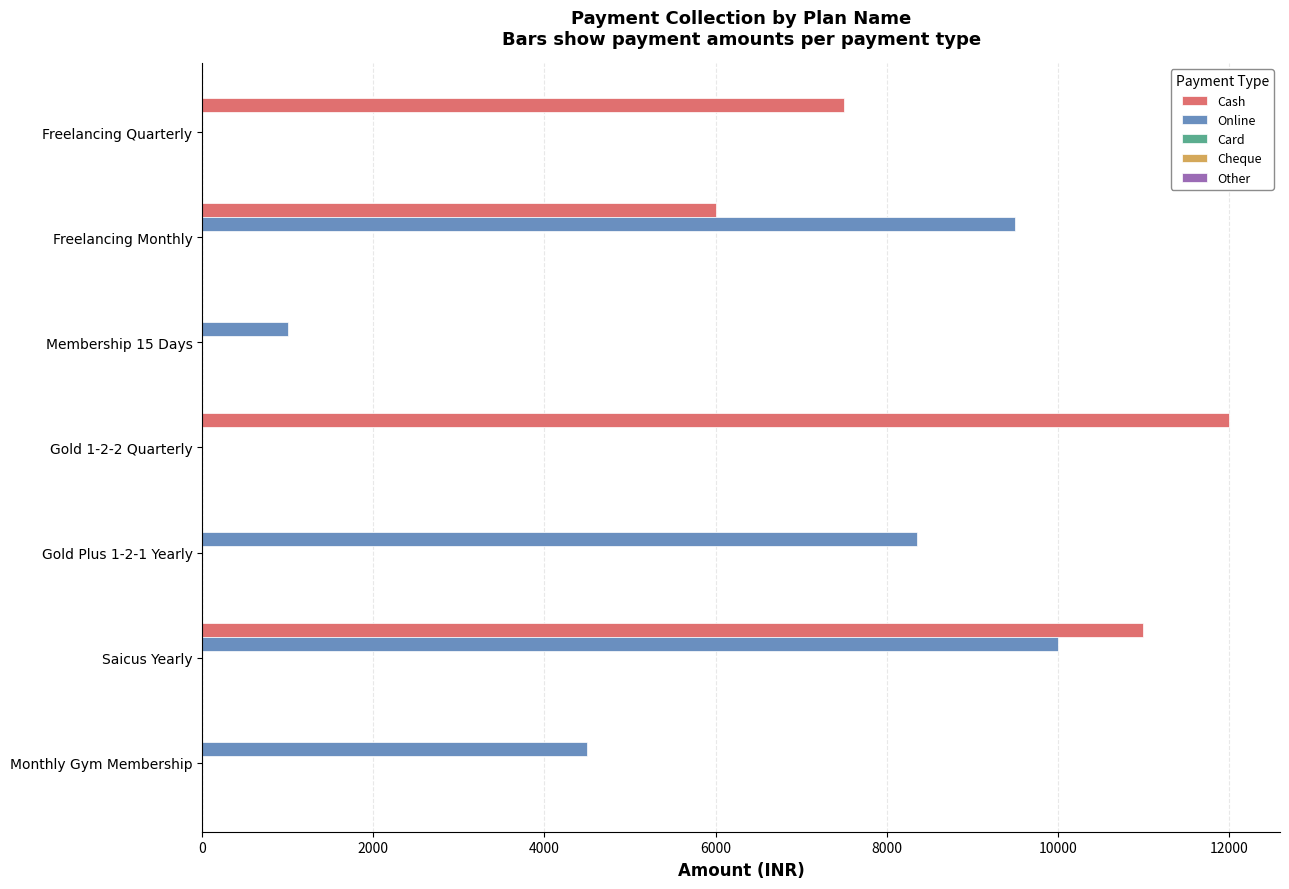

At which label is Cash closest to 6000?

Freelancing Monthly